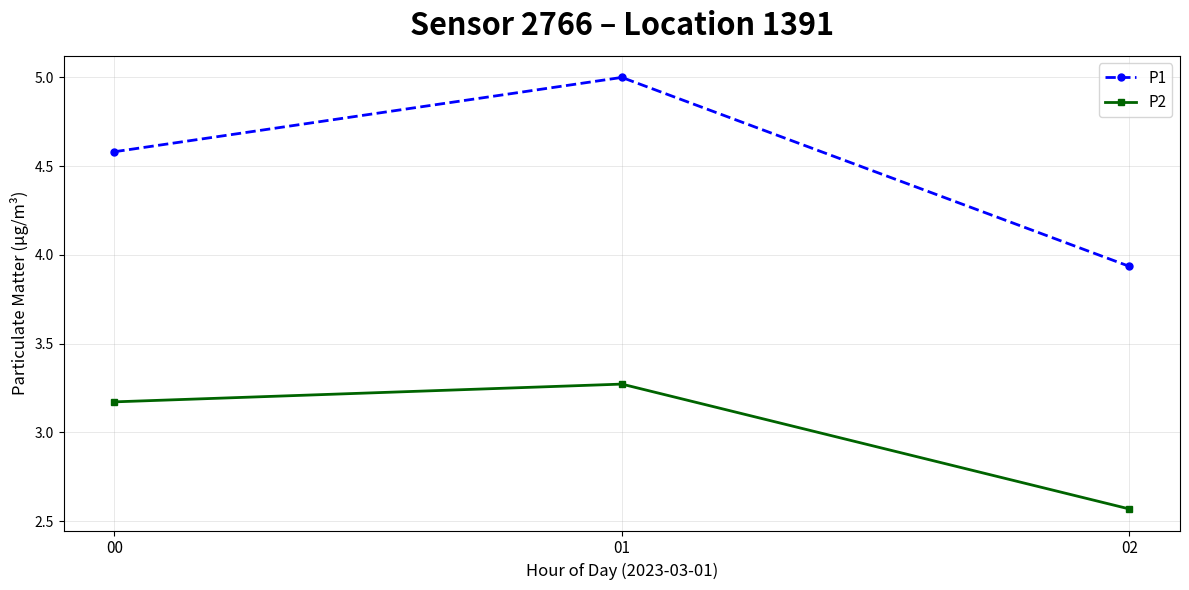

The P1 series shows 2.8 at 00. True or false?

False